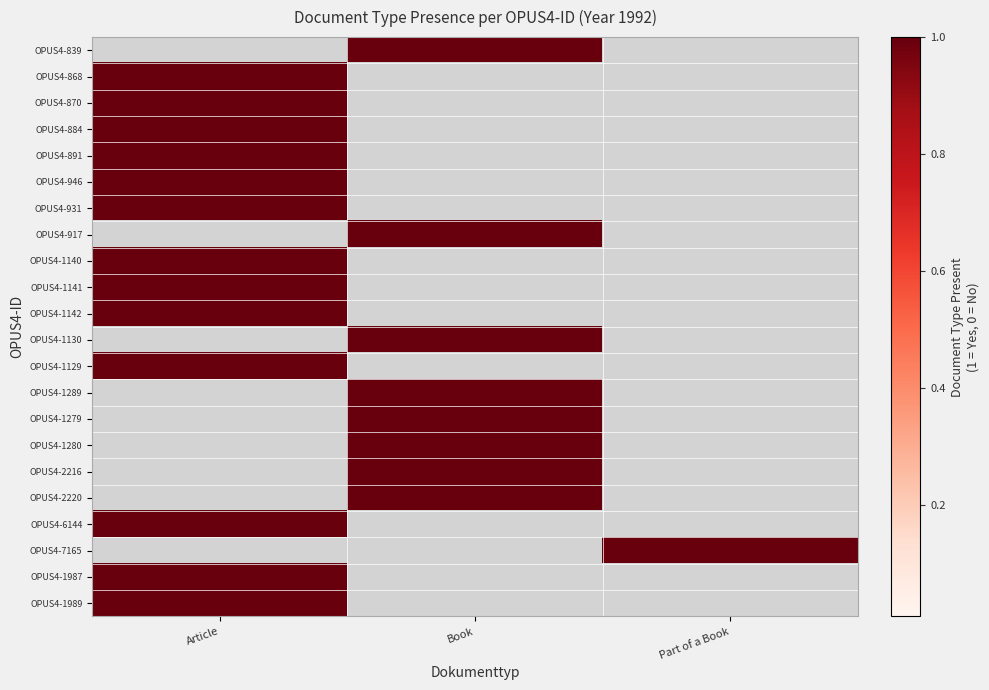

Reading left to right, list all the values displayed in this chart.

OPUS4-839: Article=0	Book=1	Part of a Book=0
OPUS4-868: Article=1	Book=0	Part of a Book=0
OPUS4-870: Article=1	Book=0	Part of a Book=0
OPUS4-884: Article=1	Book=0	Part of a Book=0
OPUS4-891: Article=1	Book=0	Part of a Book=0
OPUS4-946: Article=1	Book=0	Part of a Book=0
OPUS4-931: Article=1	Book=0	Part of a Book=0
OPUS4-917: Article=0	Book=1	Part of a Book=0
OPUS4-1140: Article=1	Book=0	Part of a Book=0
OPUS4-1141: Article=1	Book=0	Part of a Book=0
OPUS4-1142: Article=1	Book=0	Part of a Book=0
OPUS4-1130: Article=0	Book=1	Part of a Book=0
OPUS4-1129: Article=1	Book=0	Part of a Book=0
OPUS4-1289: Article=0	Book=1	Part of a Book=0
OPUS4-1279: Article=0	Book=1	Part of a Book=0
OPUS4-1280: Article=0	Book=1	Part of a Book=0
OPUS4-2216: Article=0	Book=1	Part of a Book=0
OPUS4-2220: Article=0	Book=1	Part of a Book=0
OPUS4-6144: Article=1	Book=0	Part of a Book=0
OPUS4-7165: Article=0	Book=0	Part of a Book=1
OPUS4-1987: Article=1	Book=0	Part of a Book=0
OPUS4-1989: Article=1	Book=0	Part of a Book=0